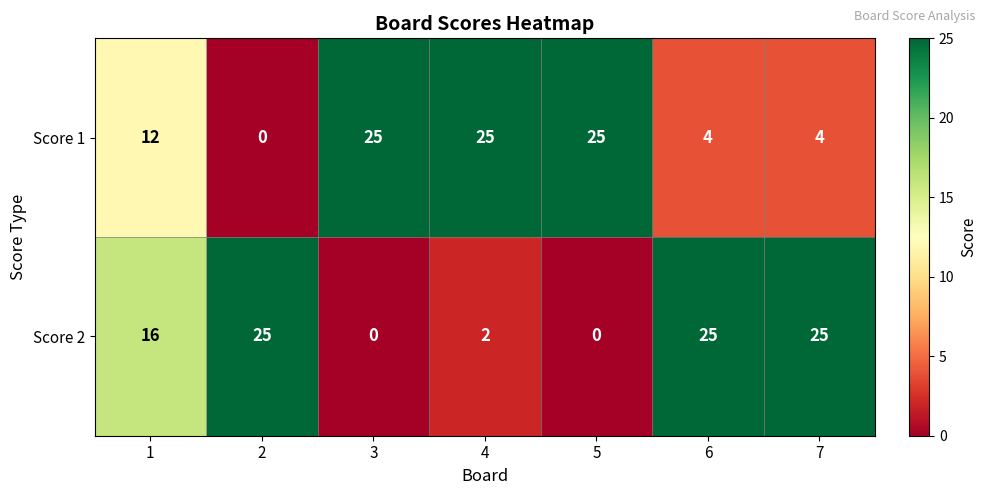

What is the average value of the Score 2 series?

13